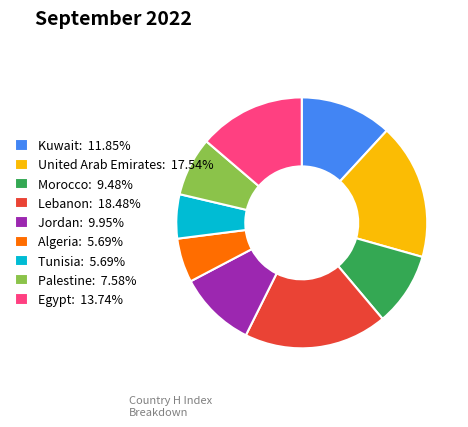

Is the sum of Lebanon: 18.48% and Palestine: 7.58% greater than half?

No